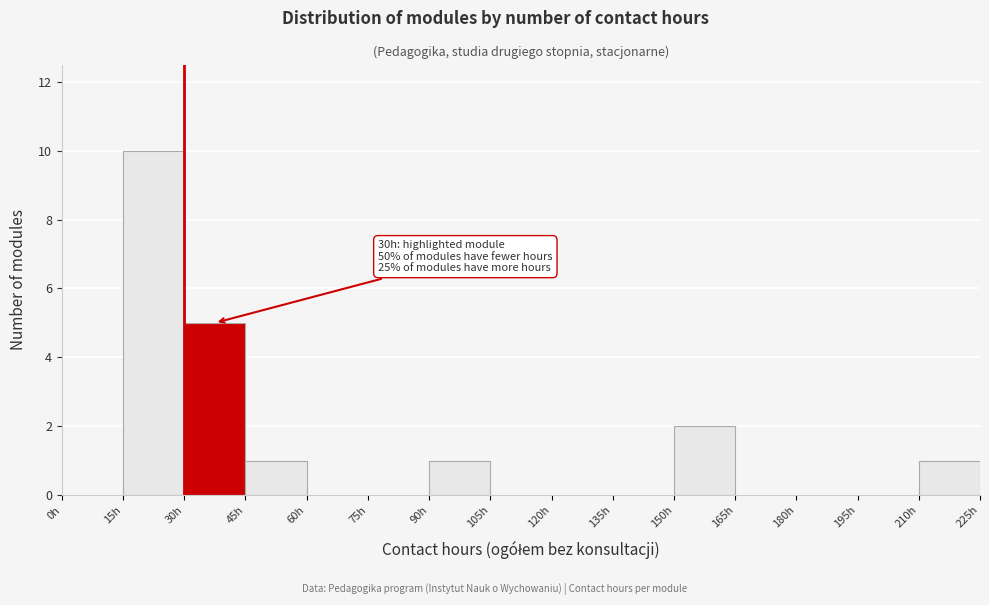

Which range on the x-axis has the tallest bar?

15 to 30